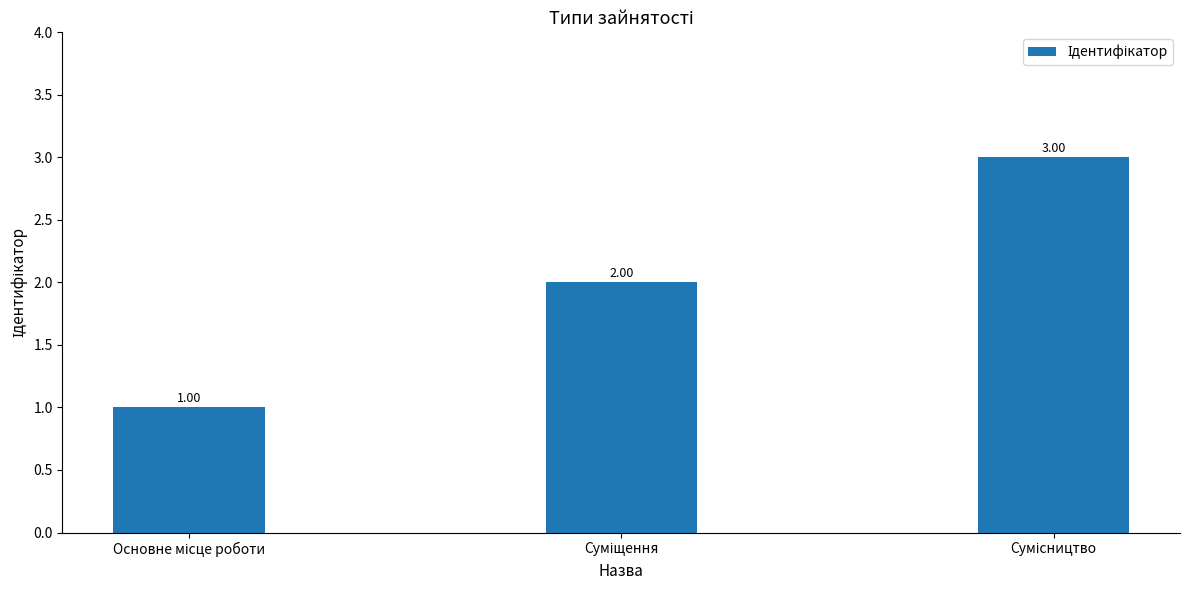

What is the sum of all values?

6